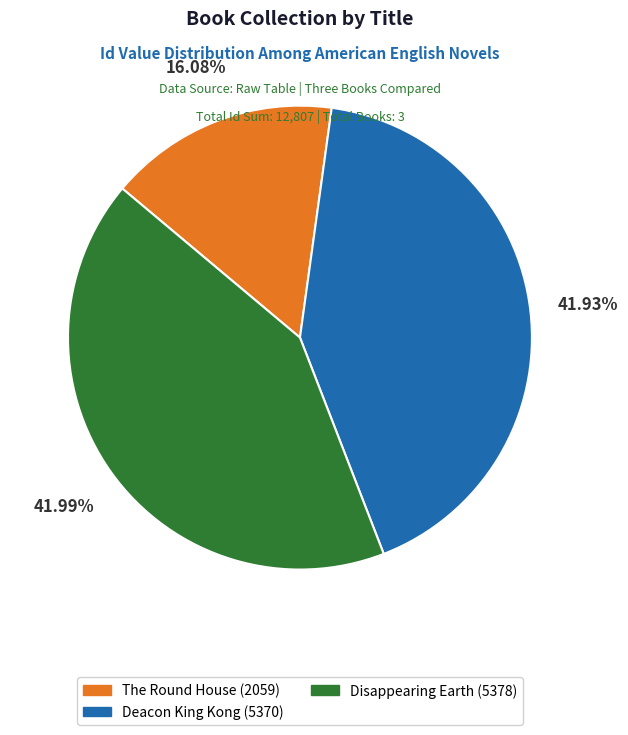

Combined, do The Round House (2059) and Disappearing Earth (5378) account for over 50%?

Yes